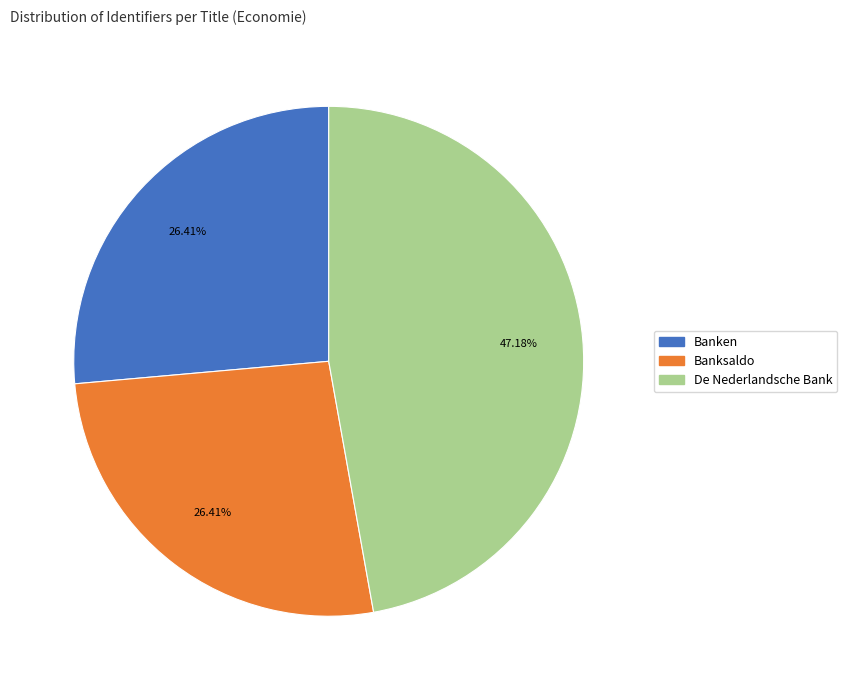

Between De Nederlandsche Bank and Banksaldo, which is larger?

De Nederlandsche Bank